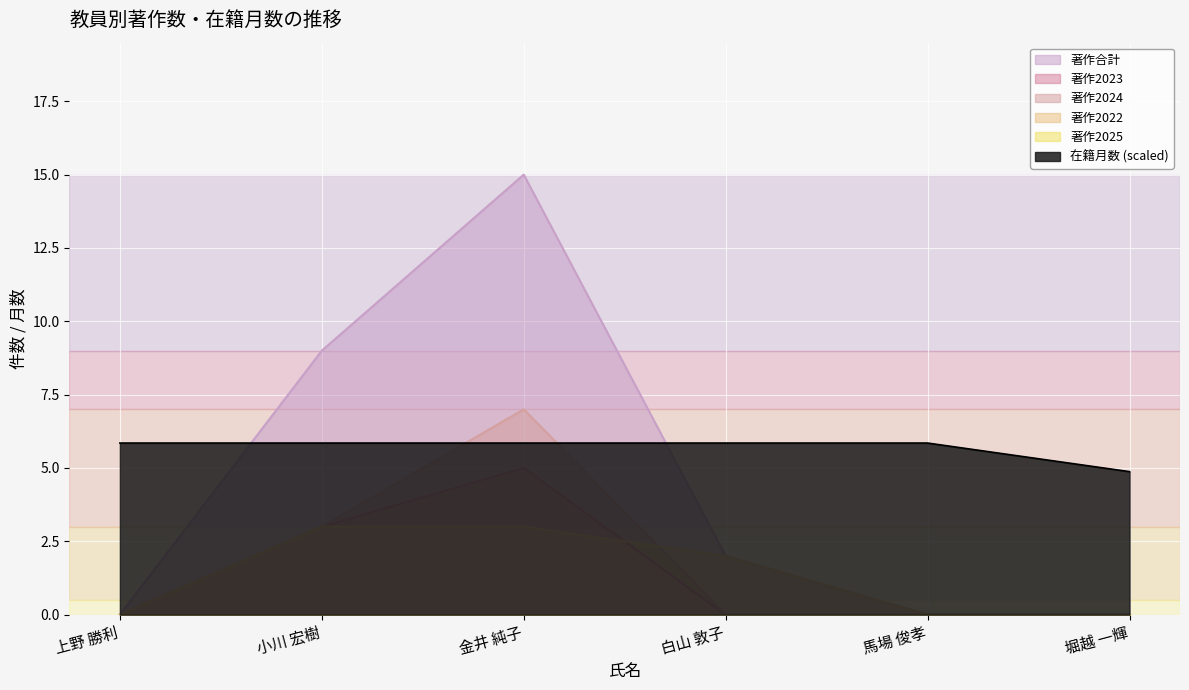

What is the sum of all 著作2024 values?

10.0